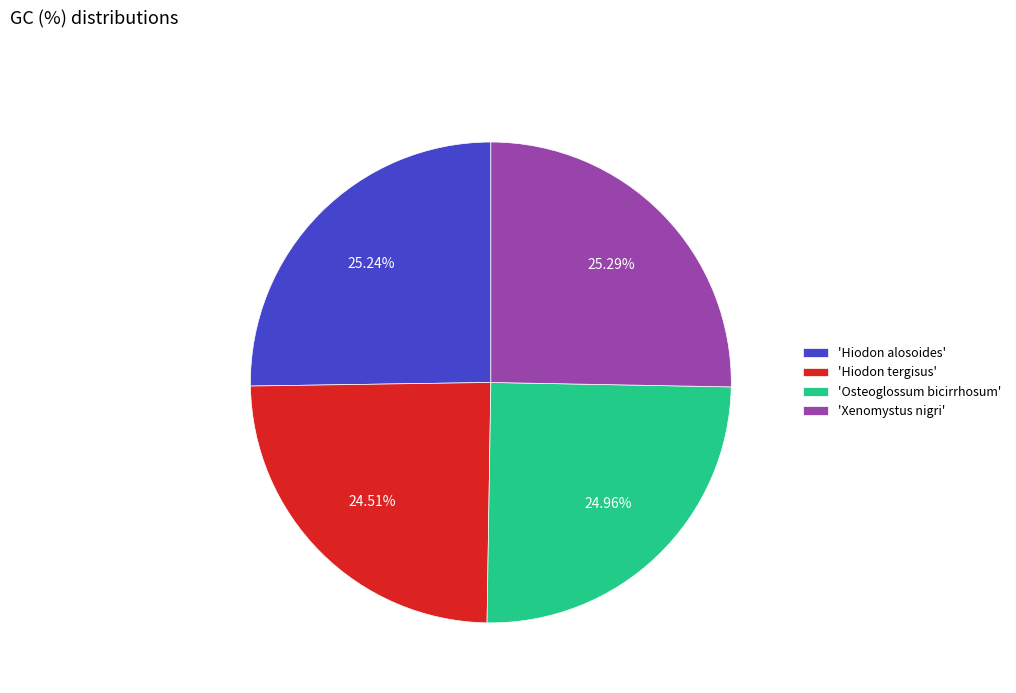

Is there any slice that represents more than half of the pie?

No